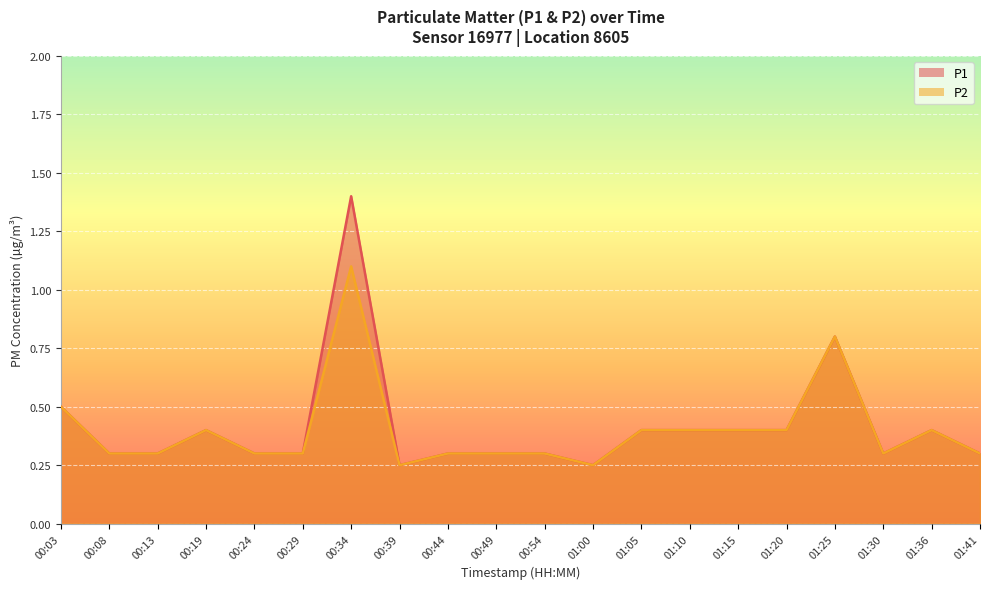

True or false: P1 and P2 intersect in this chart.

False